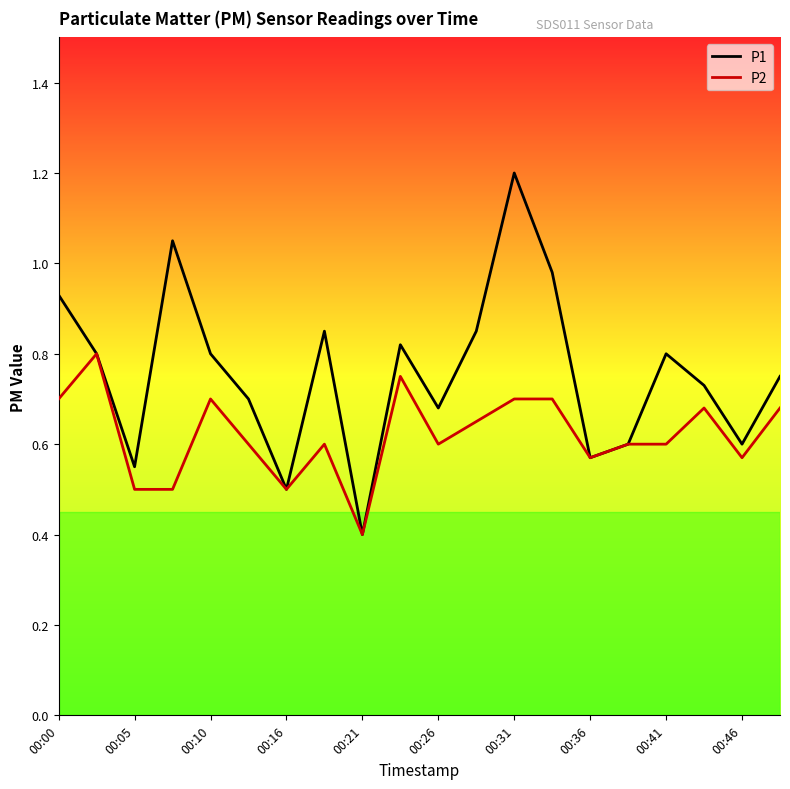

Which series has the largest total across all categories?

P1